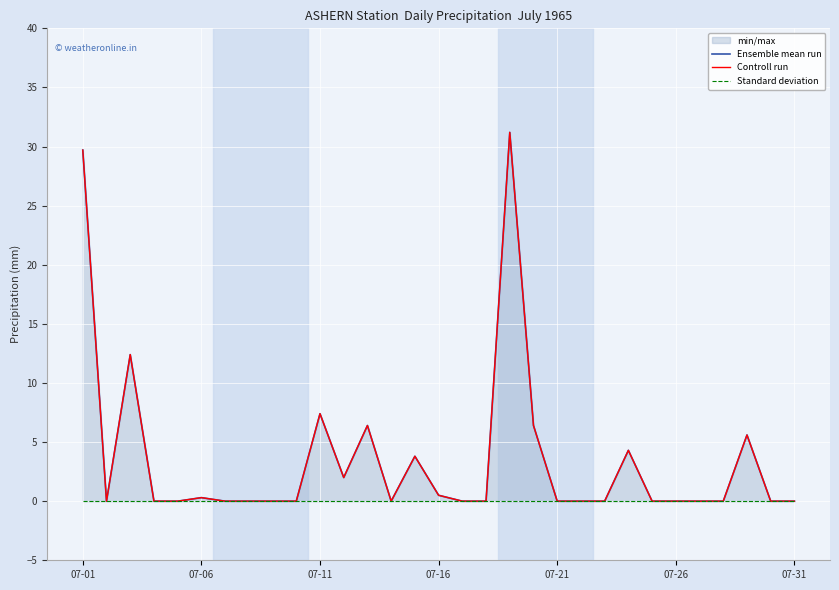

Rank the series at 07-11 from highest to lowest value.

Ensemble mean run, Controll run, Standard deviation